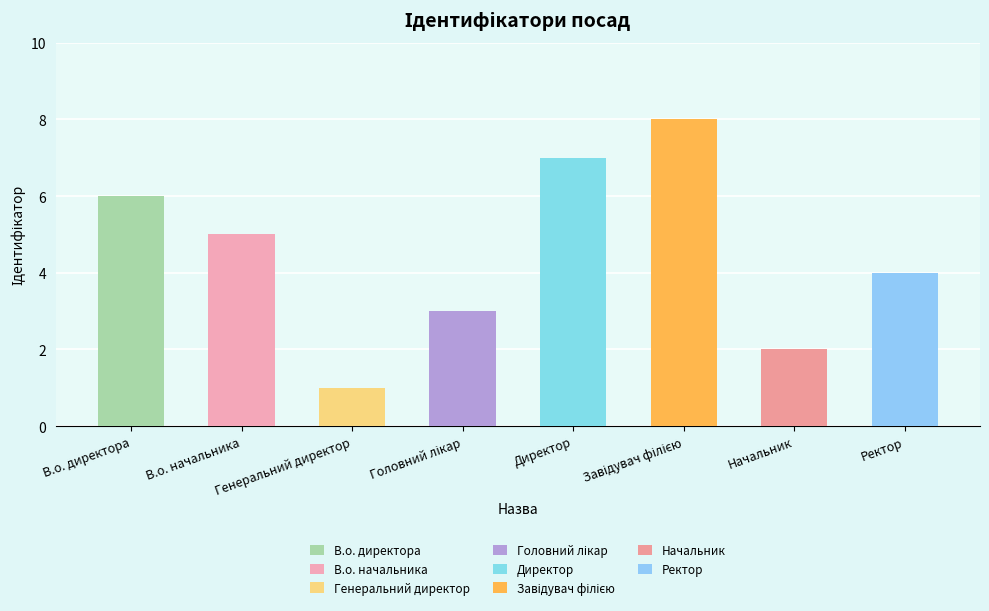

What position from the right is В.о. начальника?

7